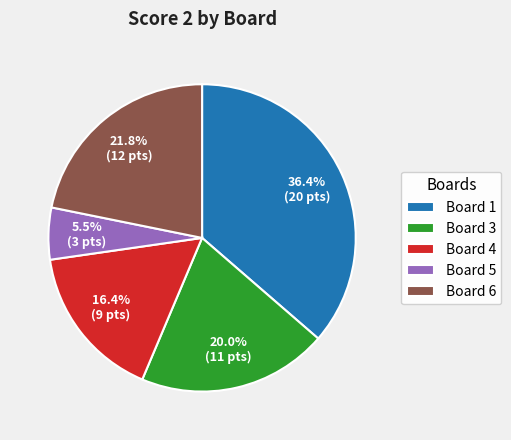

Is the sum of Board 4 and Board 3 greater than half?

No